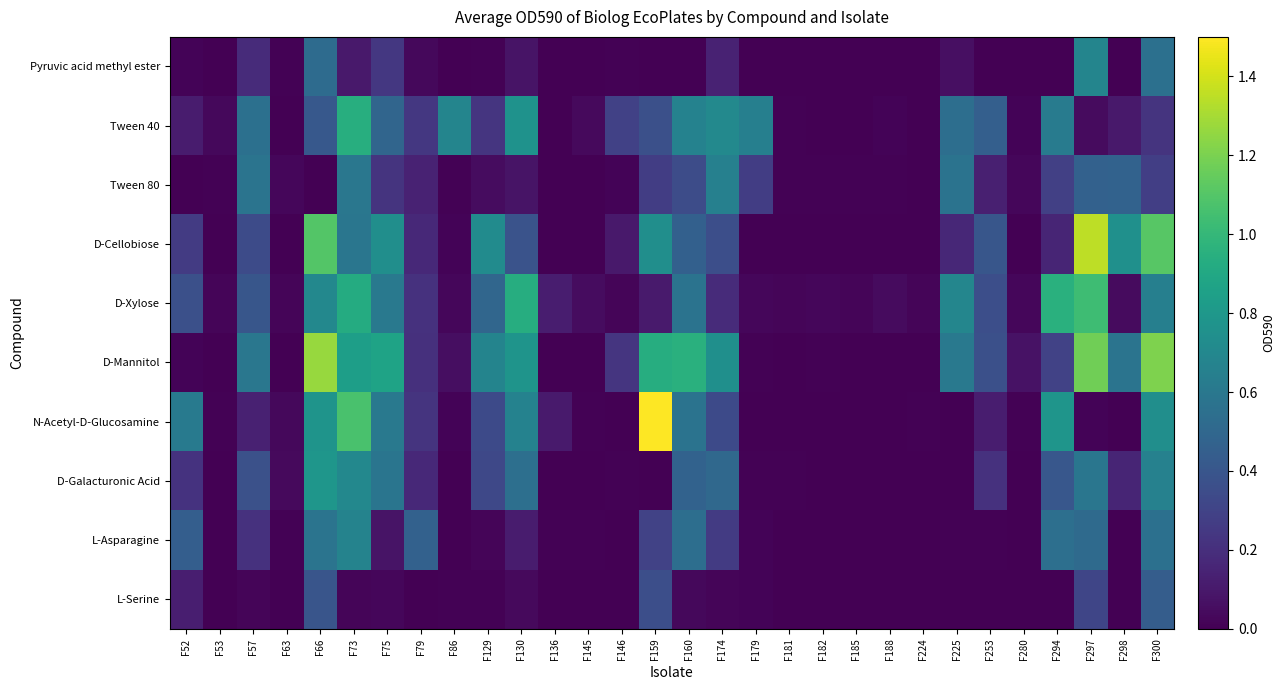

Reading left to right, what are all the values shown in this chart?

Pyruvic acid methyl ester: F52=0.0	F53=0.0	F57=0.2	F63=0.0	F66=0.5	F73=0.1	F75=0.2	F79=0.0	F86=0.0	F129=0.0	F130=0.1	F136=0.0	F145=0.0	F146=0.0	F159=0.0	F160=0.0	F174=0.1	F179=0.0	F181=0.0	F182=0.0	F185=0.0	F188=0.0	F224=0.0	F225=0.1	F253=0.0	F280=0.0	F294=0.0	F297=0.7	F298=0.0	F300=0.6
Tween 40: F52=0.1	F53=0.0	F57=0.6	F63=0.0	F66=0.4	F73=0.9	F75=0.5	F79=0.2	F86=0.7	F129=0.2	F130=0.8	F136=0.0	F145=0.0	F146=0.3	F159=0.4	F160=0.7	F174=0.7	F179=0.7	F181=0.0	F182=0.0	F185=0.0	F188=0.0	F224=0.0	F225=0.5	F253=0.5	F280=0.0	F294=0.6	F297=0.0	F298=0.1	F300=0.2
Tween 80: F52=0.0	F53=0.0	F57=0.6	F63=0.0	F66=0.0	F73=0.6	F75=0.2	F79=0.1	F86=0.0	F129=0.0	F130=0.1	F136=0.0	F145=0.0	F146=0.0	F159=0.3	F160=0.3	F174=0.7	F179=0.3	F181=0.0	F182=0.0	F185=0.0	F188=0.0	F224=0.0	F225=0.6	F253=0.1	F280=0.0	F294=0.3	F297=0.5	F298=0.5	F300=0.3
D-Cellobiose: F52=0.3	F53=0.0	F57=0.3	F63=0.0	F66=1.1	F73=0.6	F75=0.7	F79=0.2	F86=0.0	F129=0.7	F130=0.4	F136=0.0	F145=0.0	F146=0.1	F159=0.7	F160=0.5	F174=0.4	F179=0.0	F181=0.0	F182=0.0	F185=0.0	F188=0.0	F224=0.0	F225=0.2	F253=0.4	F280=0.0	F294=0.2	F297=1.4	F298=0.8	F300=1.1
D-Xylose: F52=0.4	F53=0.0	F57=0.4	F63=0.0	F66=0.7	F73=0.9	F75=0.6	F79=0.2	F86=0.0	F129=0.5	F130=0.9	F136=0.1	F145=0.0	F146=0.0	F159=0.1	F160=0.6	F174=0.2	F179=0.0	F181=0.0	F182=0.0	F185=0.0	F188=0.0	F224=0.0	F225=0.7	F253=0.4	F280=0.0	F294=1.0	F297=1.0	F298=0.0	F300=0.6
D-Mannitol: F52=0.0	F53=0.0	F57=0.6	F63=0.0	F66=1.3	F73=0.8	F75=0.9	F79=0.2	F86=0.1	F129=0.7	F130=0.8	F136=0.0	F145=0.0	F146=0.2	F159=0.9	F160=1.0	F174=0.7	F179=0.0	F181=0.0	F182=0.0	F185=0.0	F188=0.0	F224=0.0	F225=0.6	F253=0.4	F280=0.1	F294=0.3	F297=1.2	F298=0.6	F300=1.2
N-Acetyl-D-Glucosamine: F52=0.6	F53=0.0	F57=0.1	F63=0.0	F66=0.8	F73=1.1	F75=0.6	F79=0.2	F86=0.0	F129=0.3	F130=0.7	F136=0.1	F145=0.0	F146=0.0	F159=1.6	F160=0.6	F174=0.3	F179=0.0	F181=0.0	F182=0.0	F185=0.0	F188=0.0	F224=0.0	F225=0.0	F253=0.1	F280=0.0	F294=0.8	F297=0.0	F298=0.0	F300=0.7
D-Galacturonic Acid: F52=0.2	F53=0.0	F57=0.4	F63=0.0	F66=0.8	F73=0.7	F75=0.6	F79=0.2	F86=0.0	F129=0.3	F130=0.5	F136=0.0	F145=0.0	F146=0.0	F159=0.0	F160=0.5	F174=0.5	F179=0.0	F181=0.0	F182=0.0	F185=0.0	F188=0.0	F224=0.0	F225=0.0	F253=0.2	F280=0.0	F294=0.4	F297=0.6	F298=0.2	F300=0.7
L-Asparagine: F52=0.4	F53=0.0	F57=0.2	F63=0.0	F66=0.6	F73=0.7	F75=0.1	F79=0.5	F86=0.0	F129=0.0	F130=0.1	F136=0.0	F145=0.0	F146=0.0	F159=0.3	F160=0.5	F174=0.3	F179=0.0	F181=0.0	F182=0.0	F185=0.0	F188=0.0	F224=0.0	F225=0.0	F253=0.0	F280=0.0	F294=0.5	F297=0.5	F298=0.0	F300=0.6
L-Serine: F52=0.1	F53=0.0	F57=0.0	F63=0.0	F66=0.4	F73=0.0	F75=0.0	F79=0.0	F86=0.0	F129=0.0	F130=0.0	F136=0.0	F145=0.0	F146=0.0	F159=0.4	F160=0.0	F174=0.0	F179=0.0	F181=0.0	F182=0.0	F185=0.0	F188=0.0	F224=0.0	F225=0.0	F253=0.0	F280=0.0	F294=0.0	F297=0.3	F298=0.0	F300=0.4